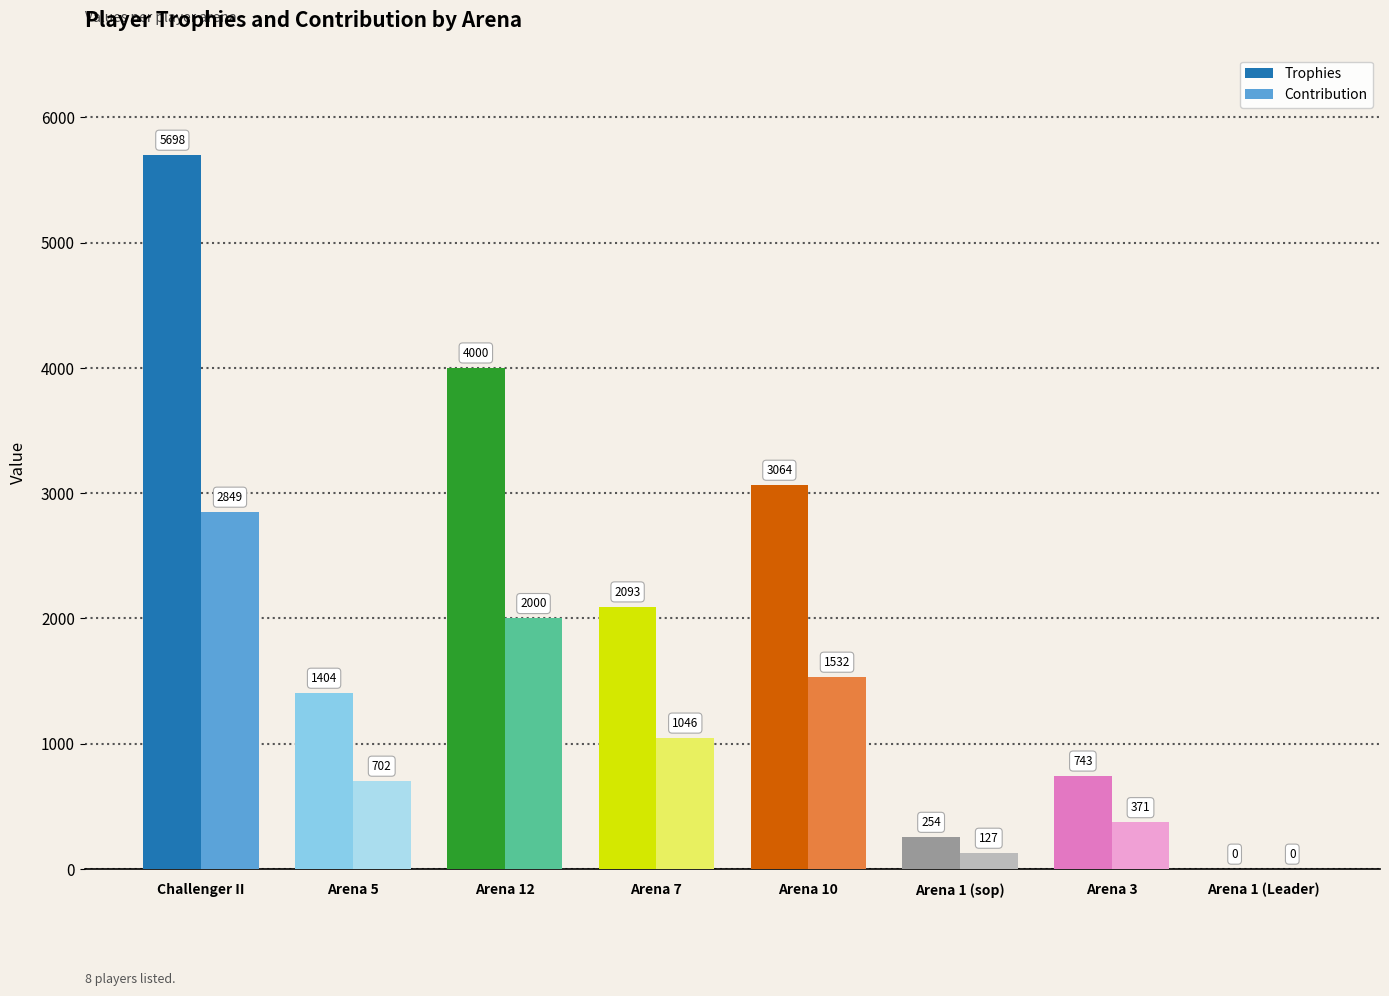

Between Arena 3 and Arena 1 (Leader), which series saw the biggest shift?

Trophies